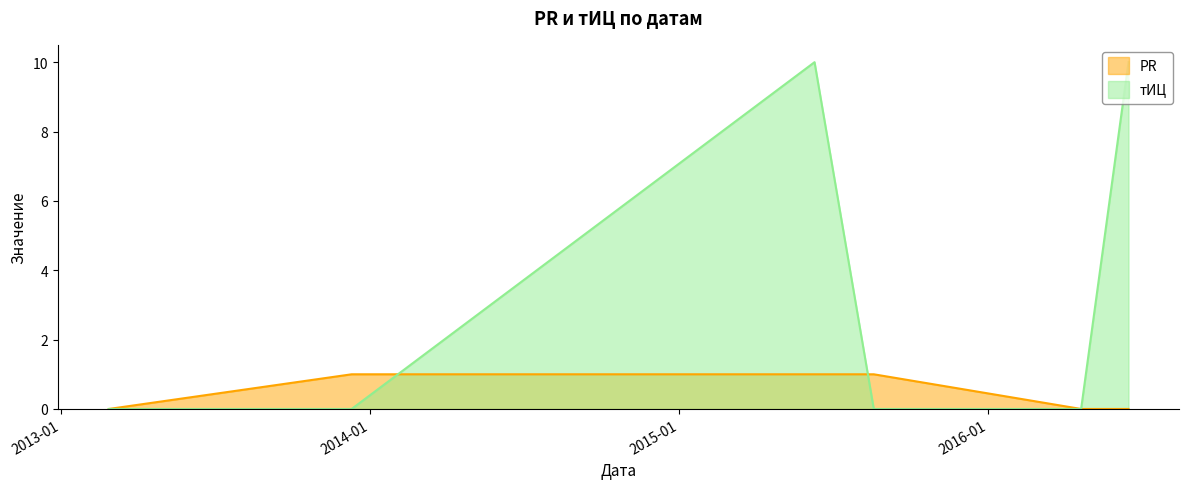

Which series has the widest spread of values?

тИЦ